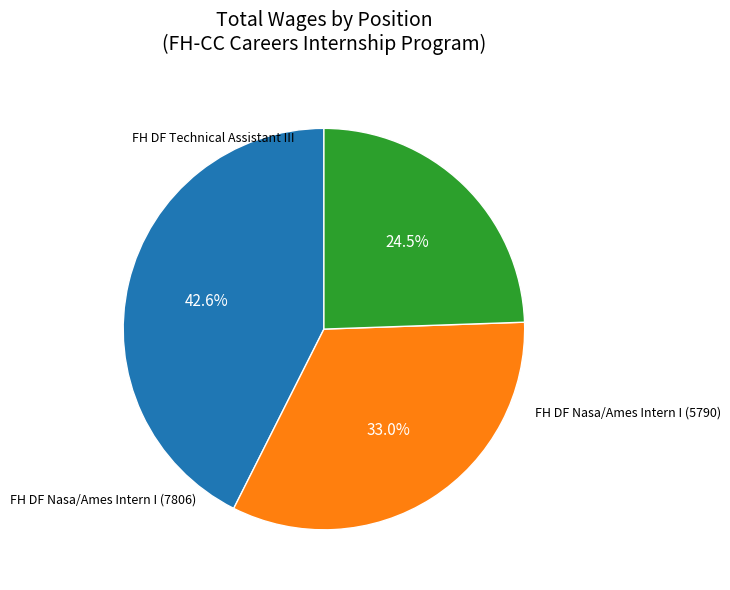

Is there a majority slice in this chart?

No